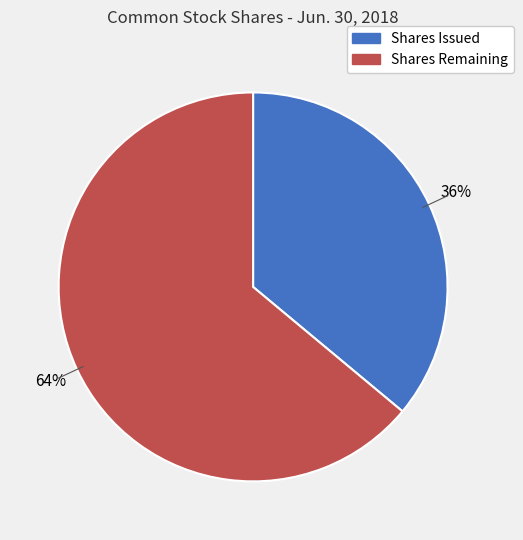

To the nearest percent, what is the difference between the largest and smallest slice percentages?

28%